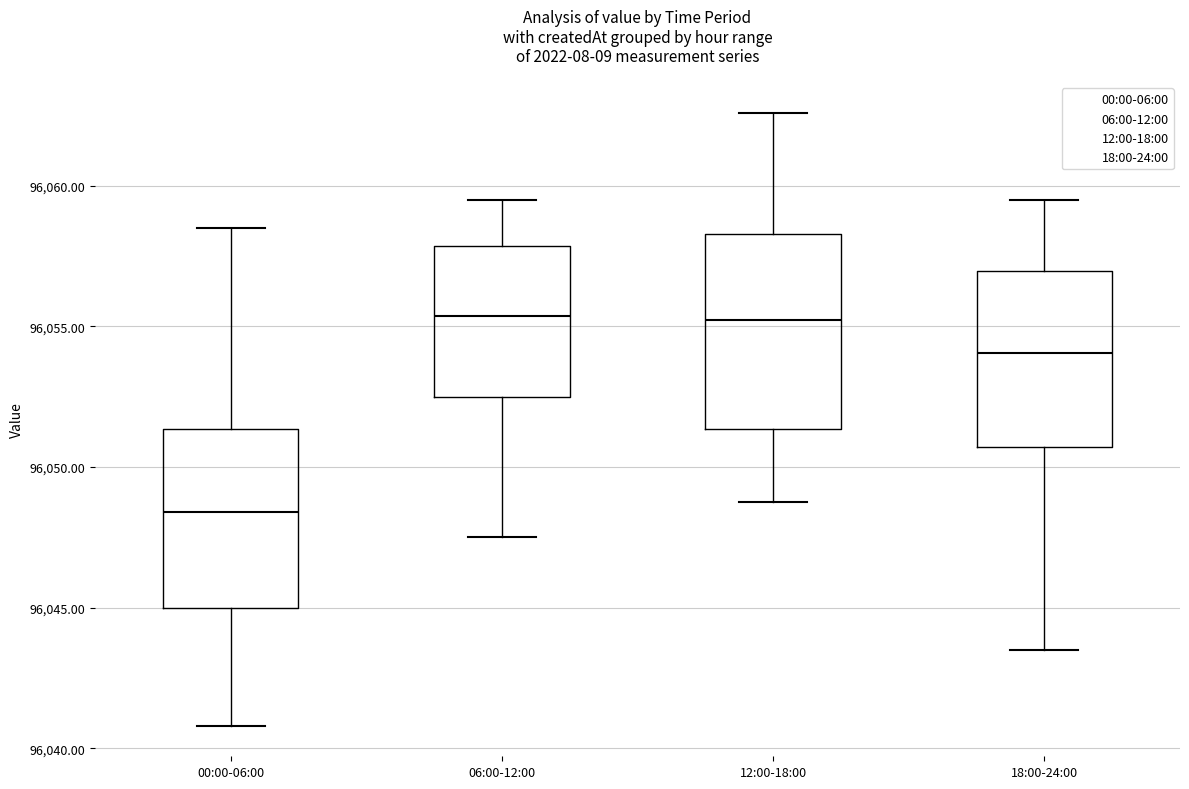

Which box's median line is the lowest?

00:00-06:00